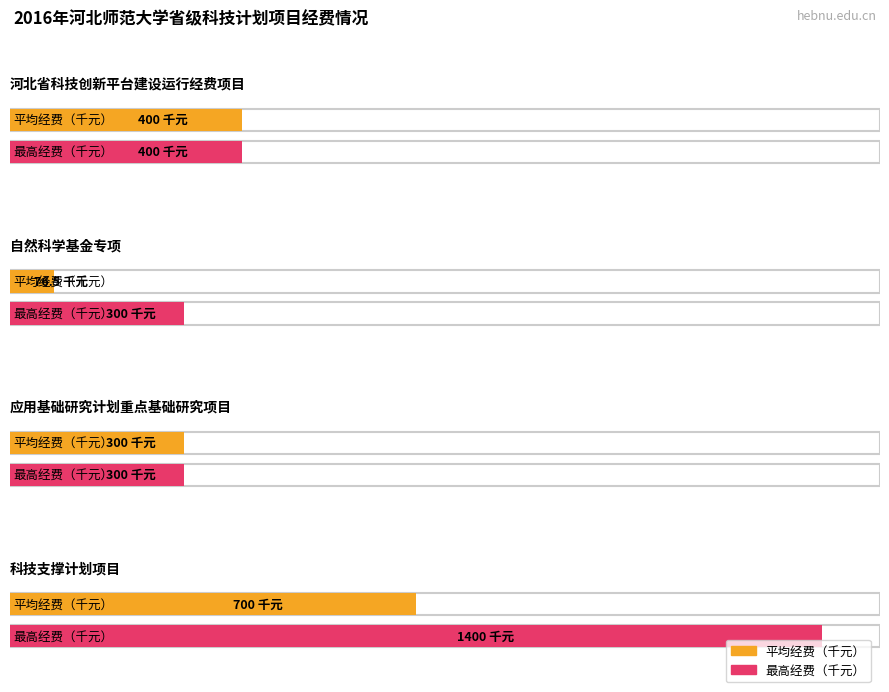

Rank the categories by 平均经费（千元） value from lowest to highest.

1, 2, 0, 3